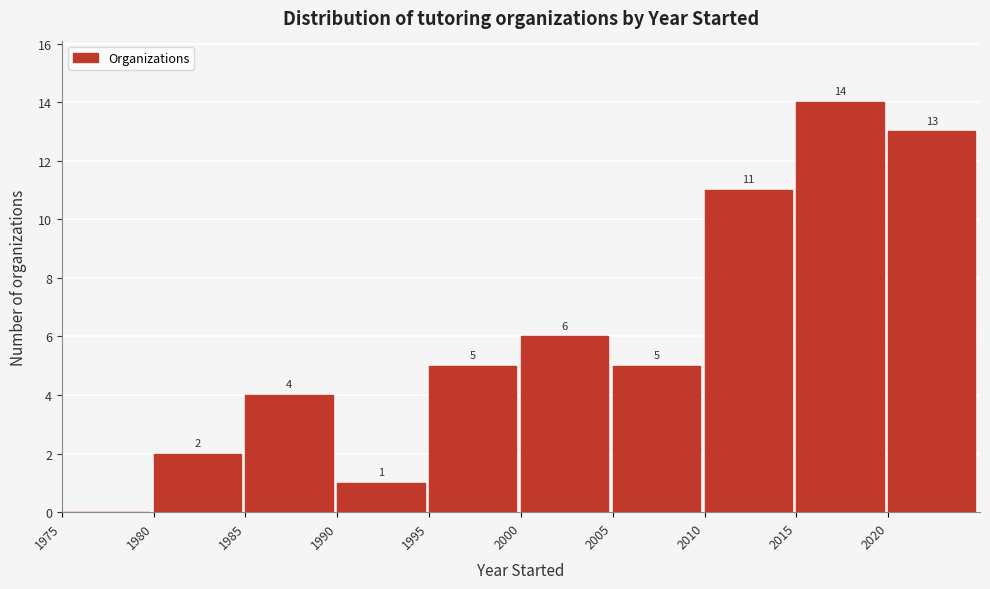

Over which range of the x-axis is the bar tallest?

2015 to 2020